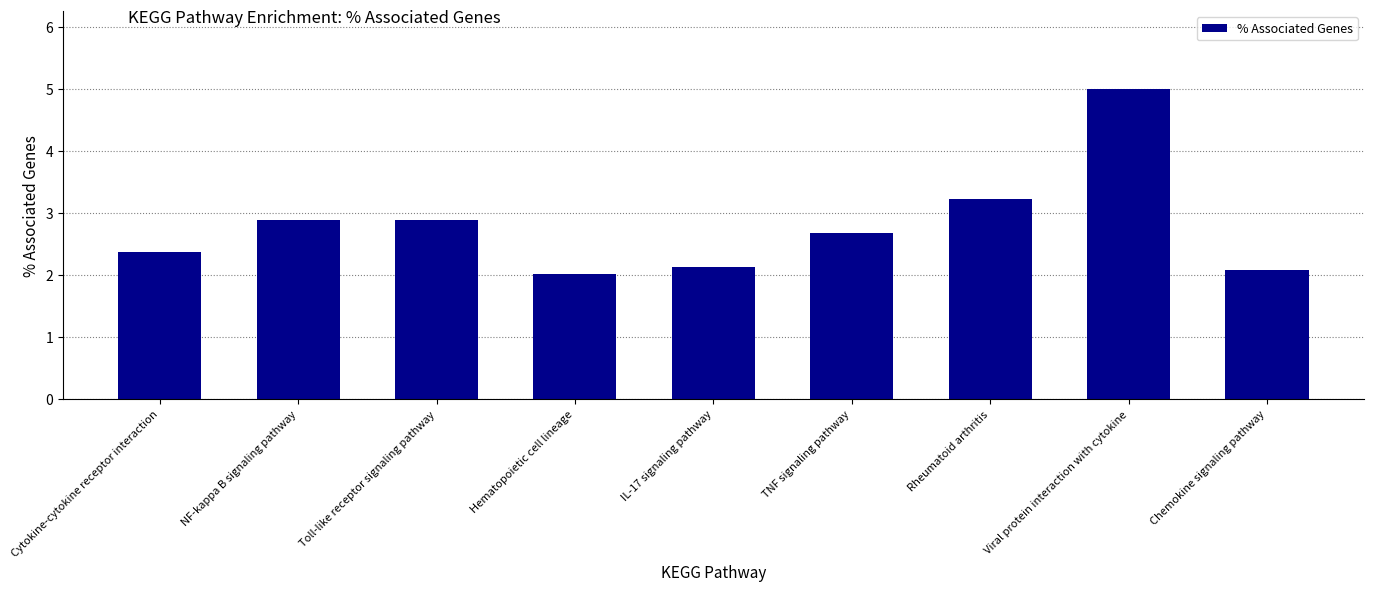

What is the sum of the values at Rheumatoid arthritis and Viral protein interaction with cytokine?

8.2